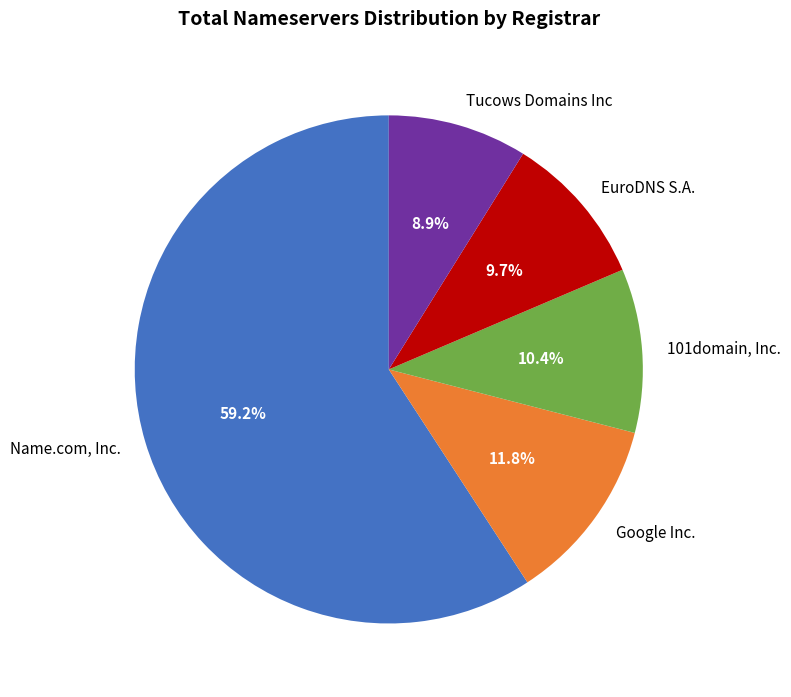

Which category has the biggest portion of the pie?

Name.com, Inc.